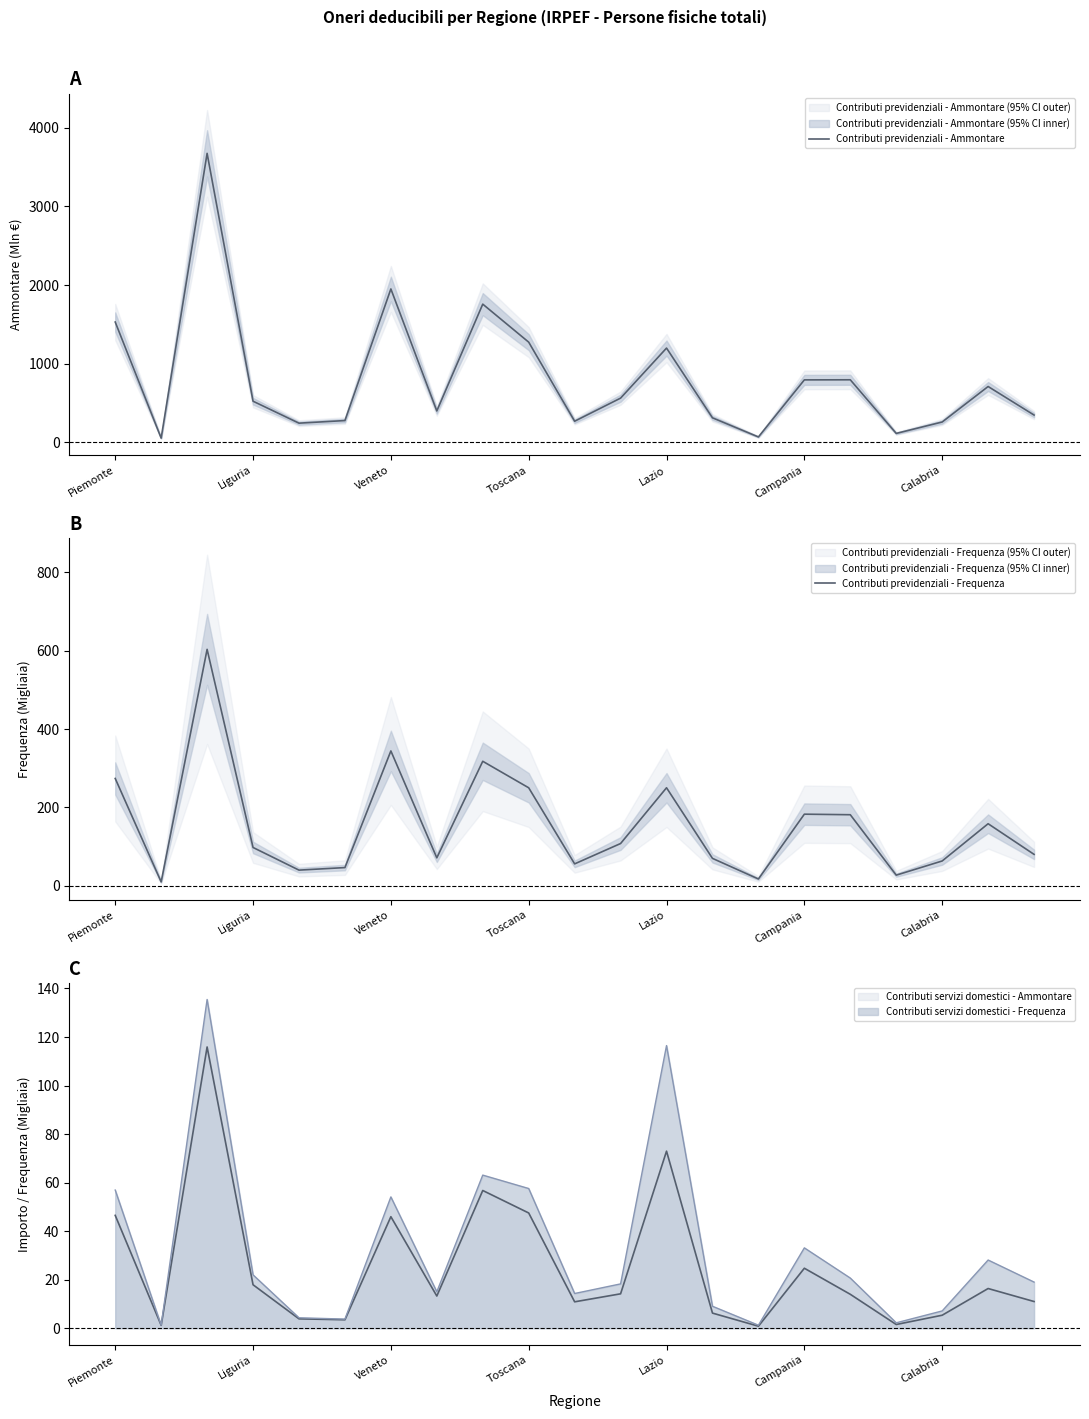

Which series has the largest range (max minus min)?

Contributi previdenziali - Ammontare